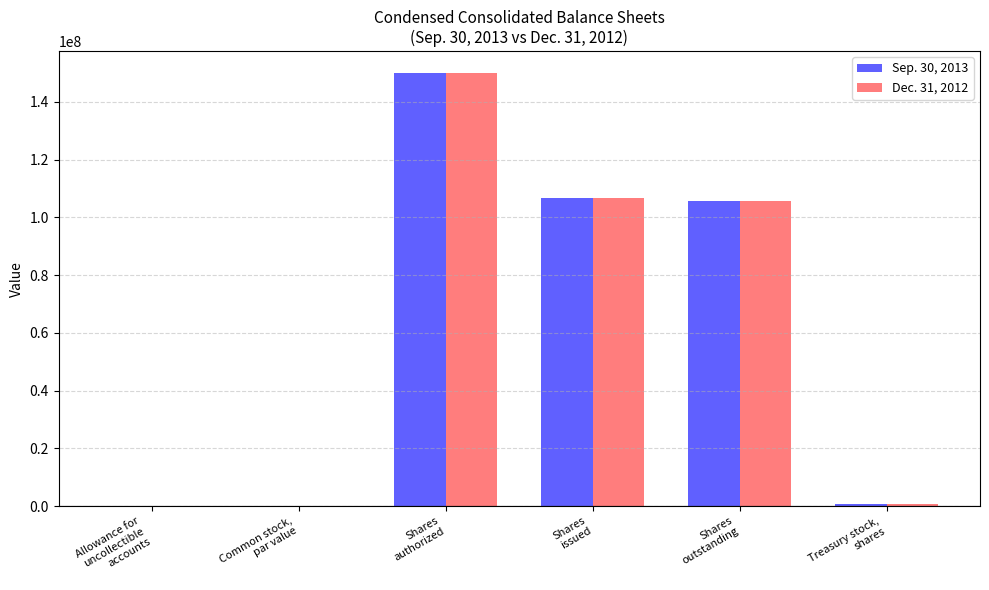

The Dec. 31, 2012 series shows 142885687.2 at Shares
issued. True or false?

False